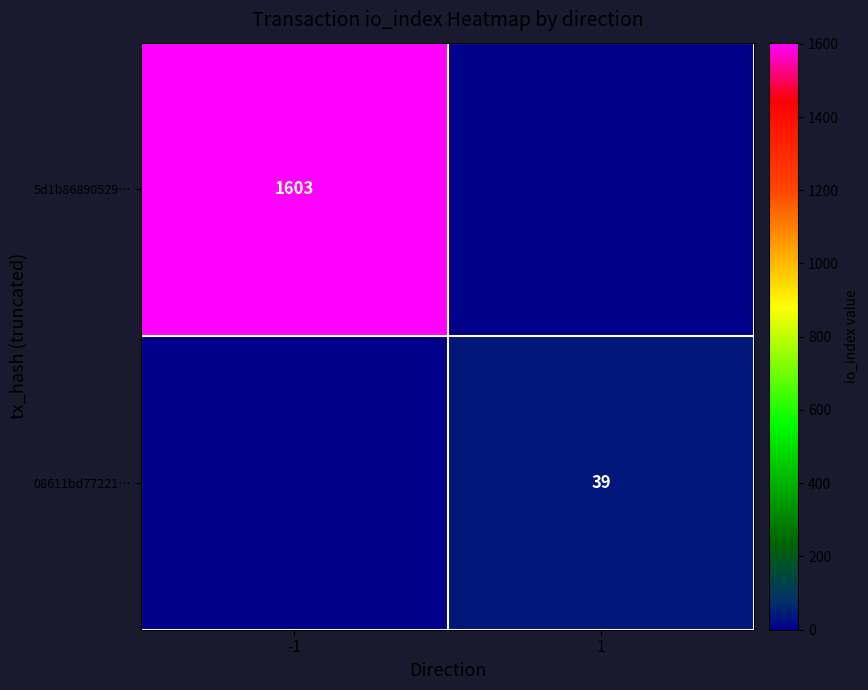

The value of 08611bd77221… at 1 is 39. True or false?

True